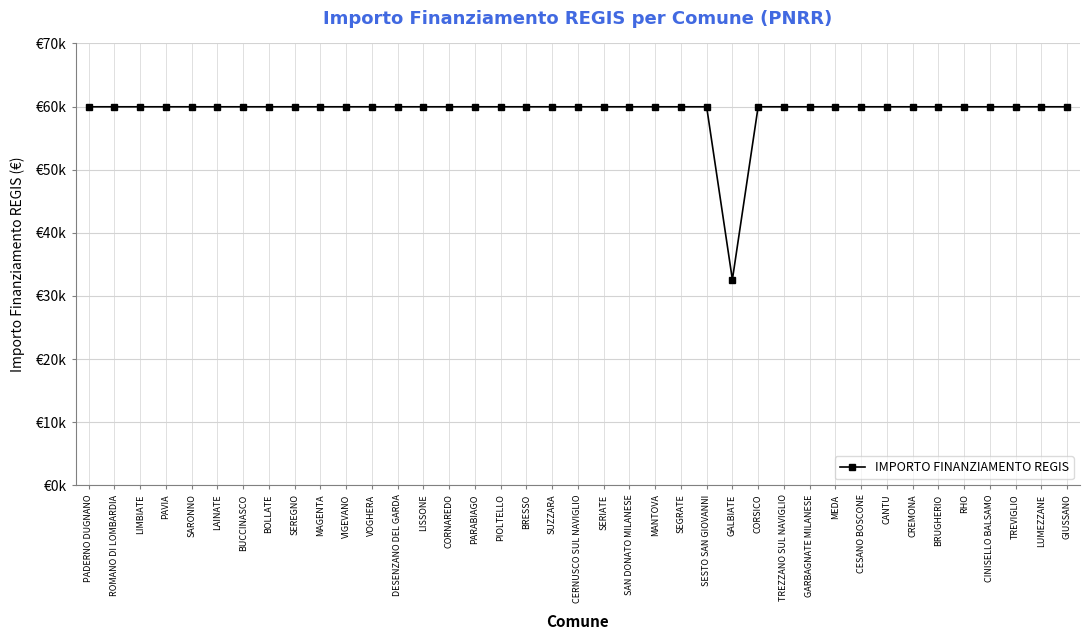

Does the chart have visible grid lines?

Yes